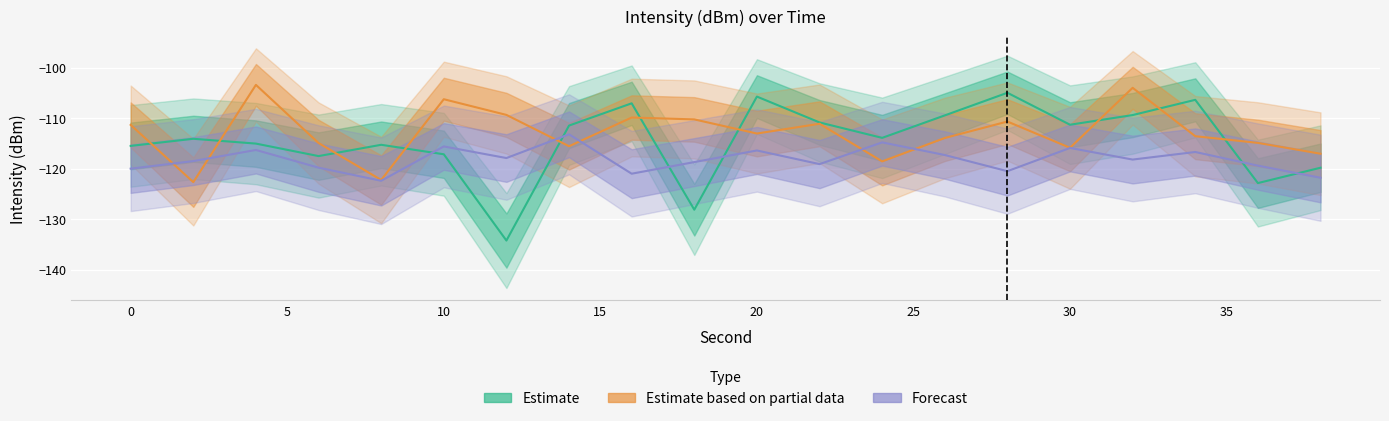

The Estimate series shows -107.1 at 16. True or false?

True